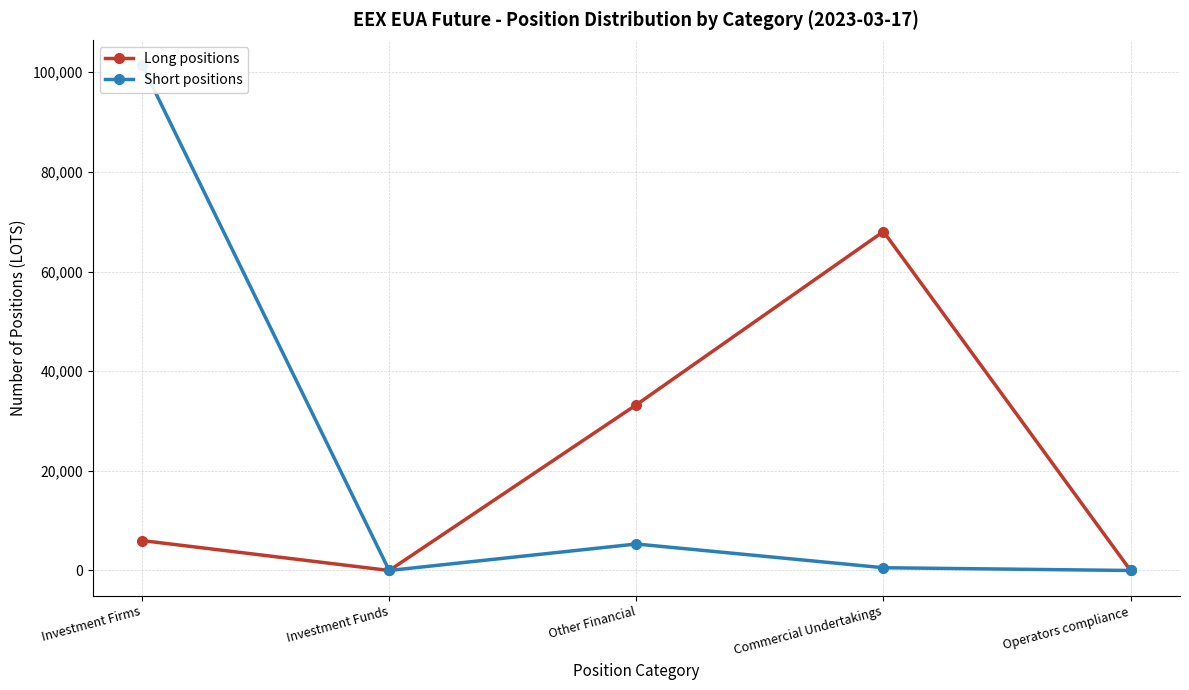

Is the value of Short positions at Other Financial greater than the value of Long positions at Investment Firms?

No